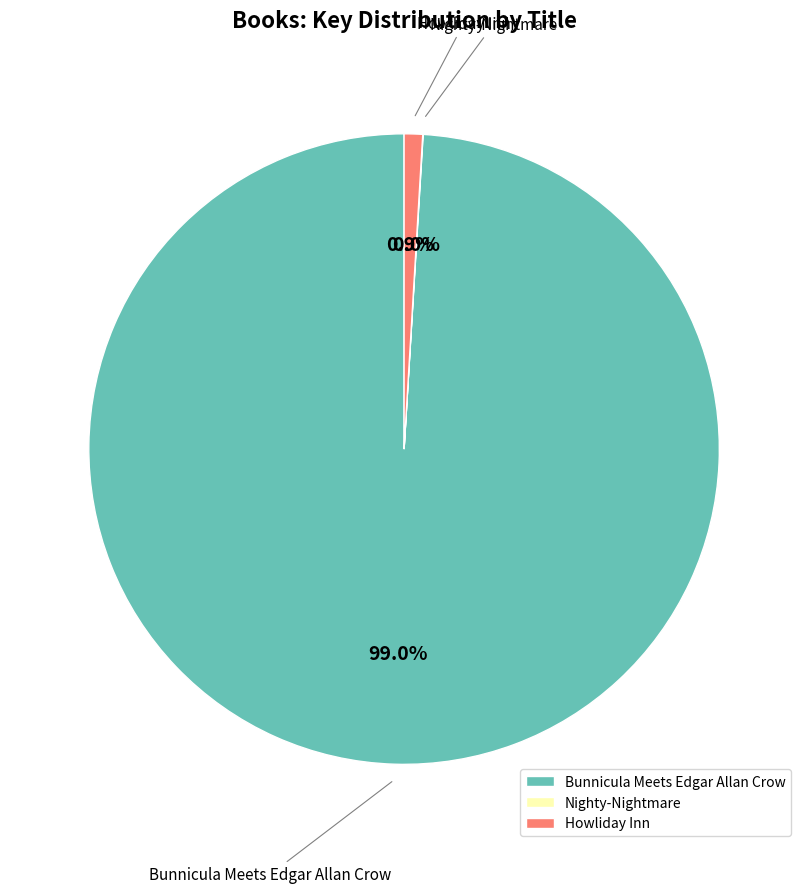

Which category accounts for the majority?

Bunnicula Meets Edgar Allan Crow